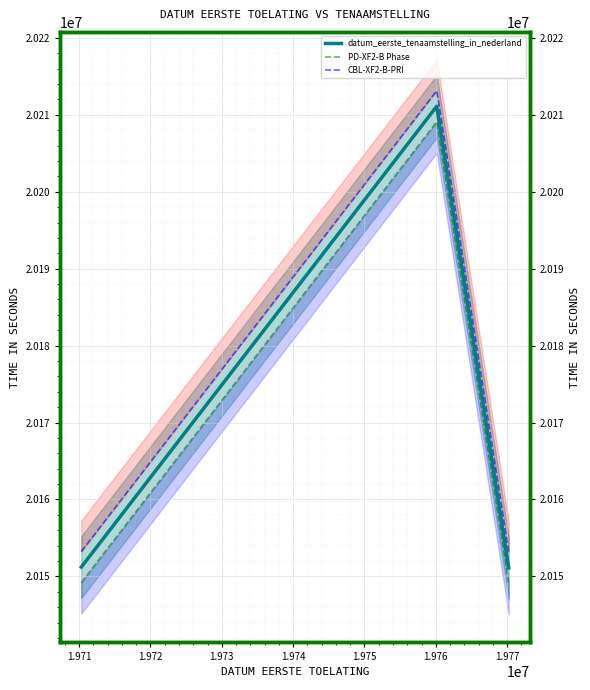

What is the difference between the maximum and minimum values in the datum_eerste_tenaamstelling_in_nederland series?

60008.0